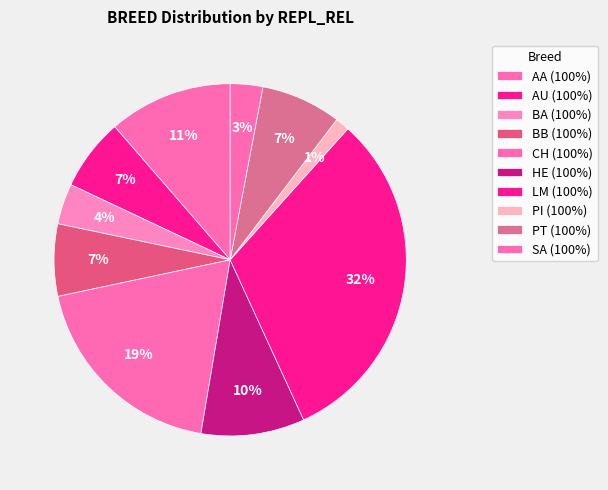

Which category has the biggest portion of the pie?

LM (100%)